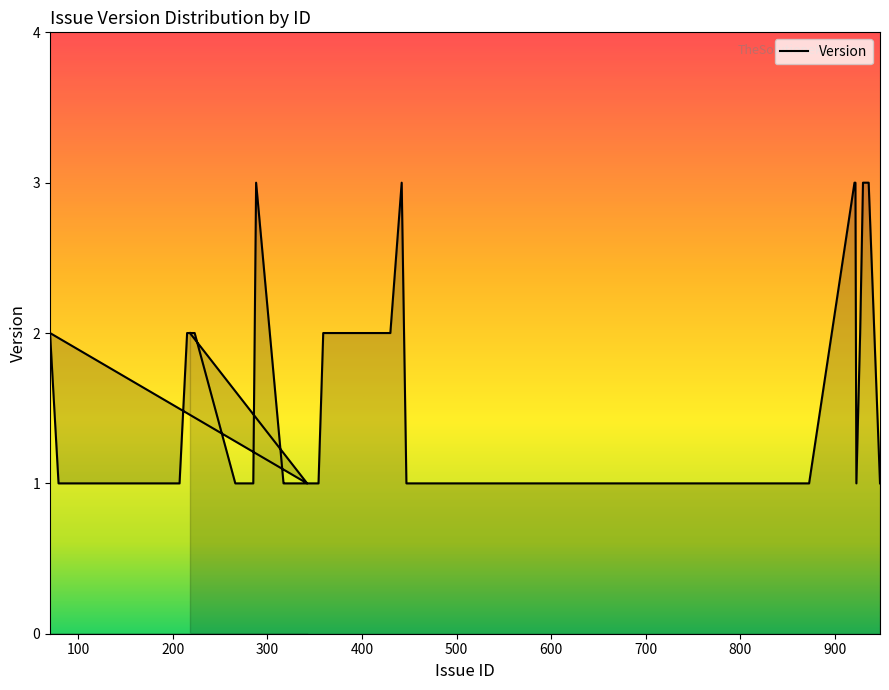

List the labels in order of value, smallest first.

342, 79, 92, 103, 104, 205, 207, 266, 285, 317, 318, 322, 346, 347, 348, 354, 447, 459, 460, 461, 462, 525, 861, 873, 923, 948, 218, 70, 215, 223, 359, 430, 927, 288, 442, 921, 922, 930, 931, 936